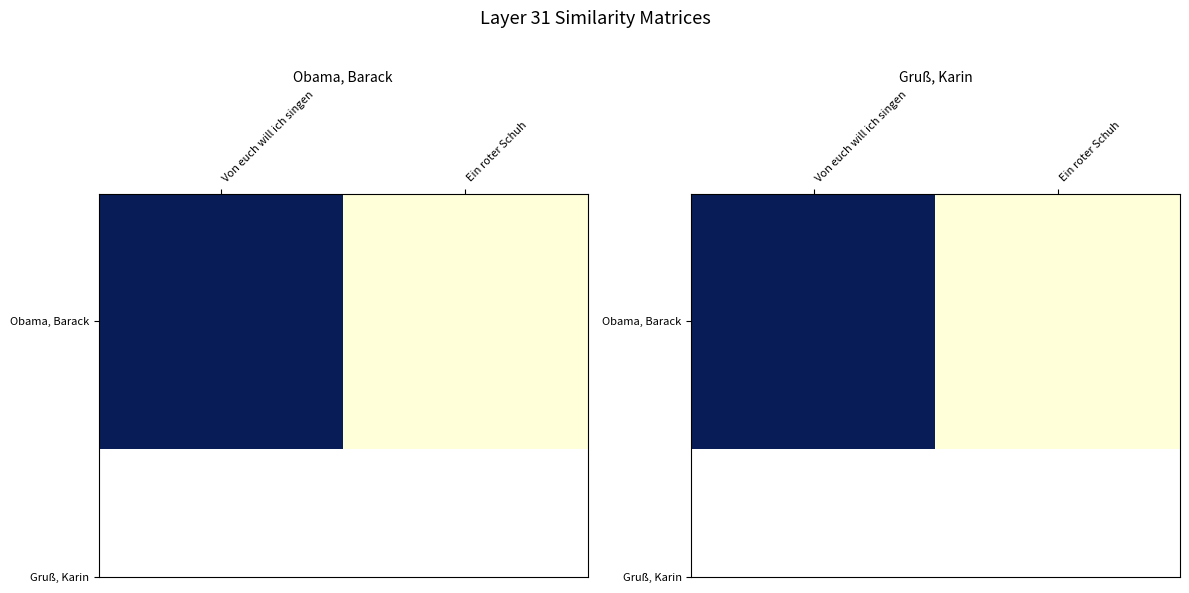

What is the average value?

2012